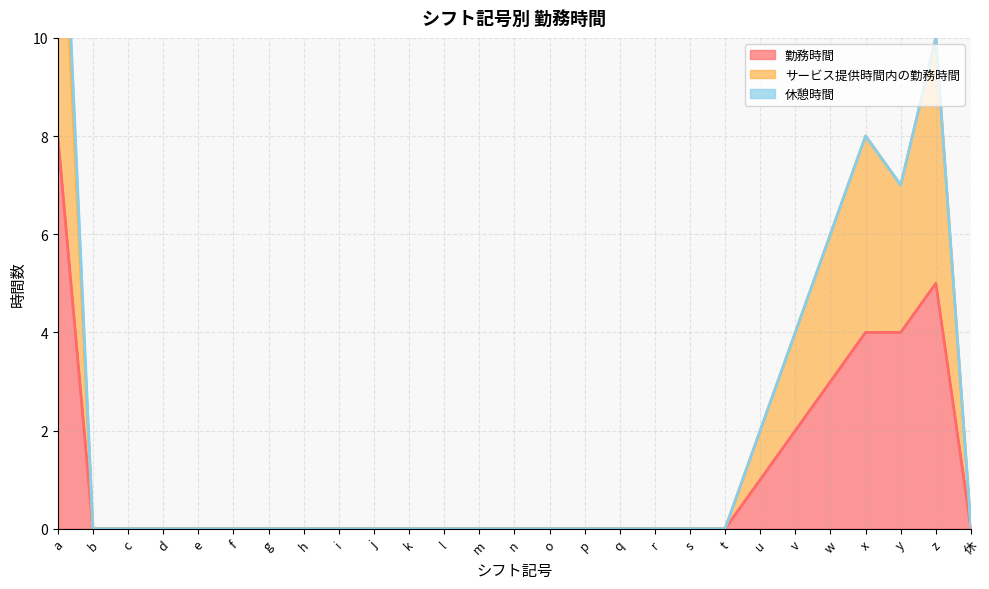

How many interior local valleys does the サービス提供時間内の勤務時間 series have?

1